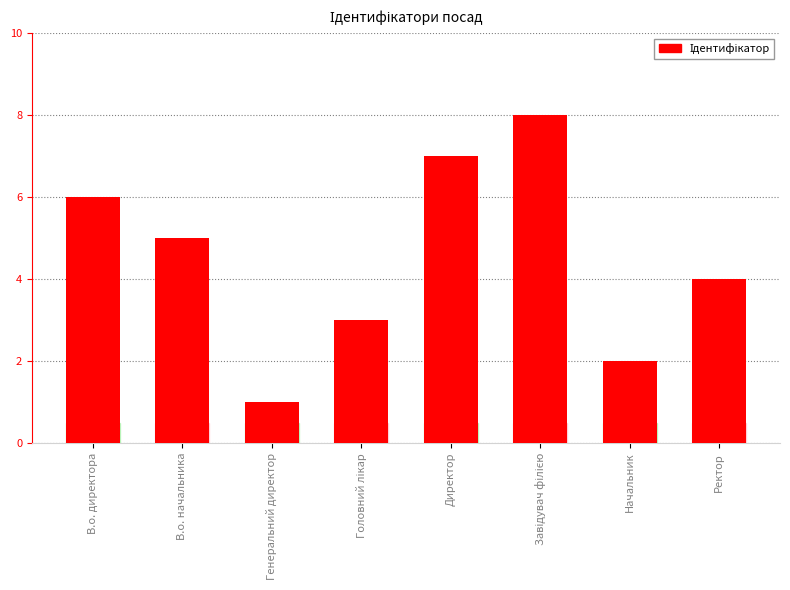

Count the number of categories in the chart.

8